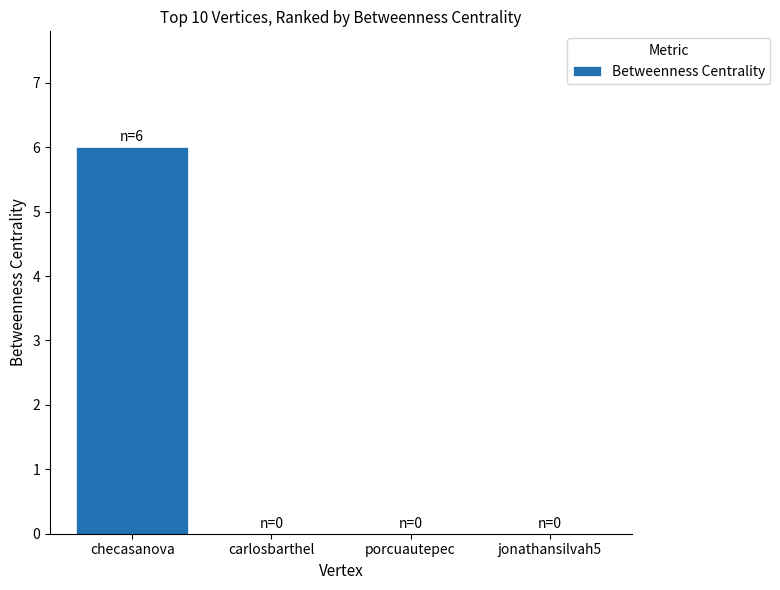

Reading left to right, extract all data points from this chart.

checasanova=6	carlosbarthel=0	porcuautepec=0	jonathansilvah5=0